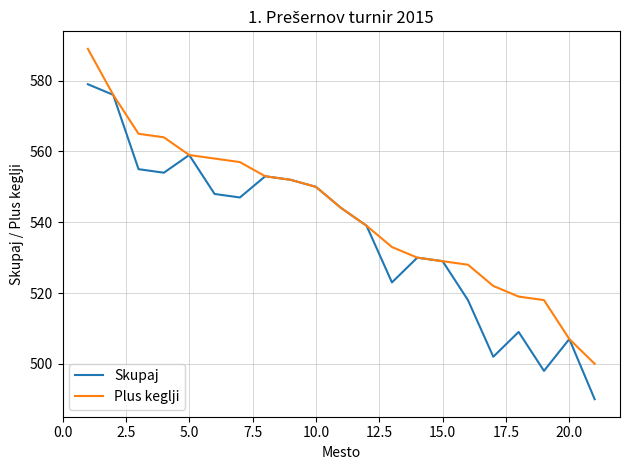

How many distinct data groups are displayed?

2